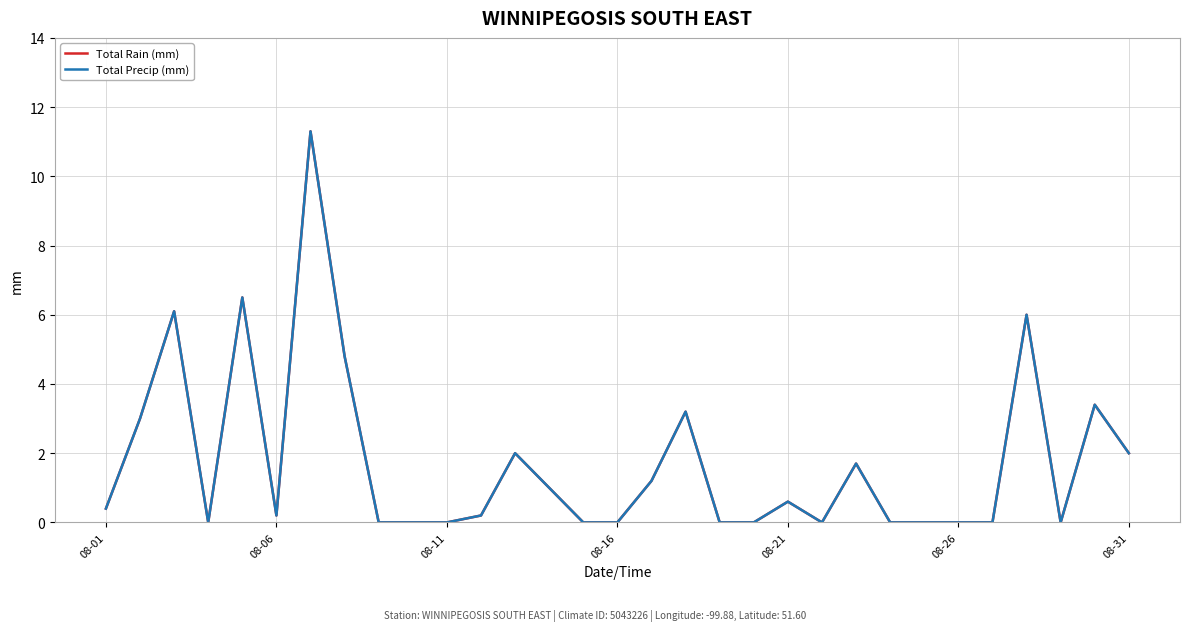

What is the greatest value displayed?

11.3